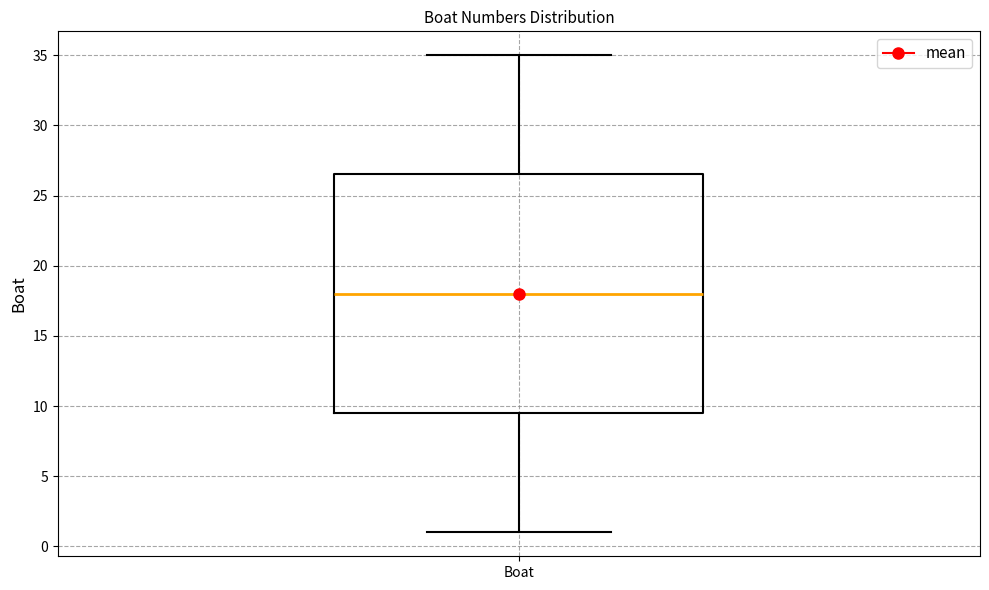

Read this box plot against the y-axis: the position of the median line, the range covered by the box, and the ends of both whiskers. The values are not printed on the chart, so give them approximately, as read against the axis.

median 18.0, box 9.5 to 26.5, whiskers 1.0 to 35.0